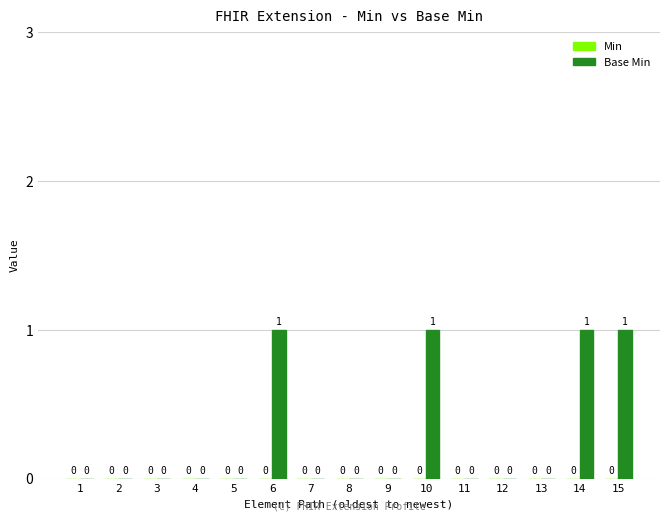

Are the bars horizontal?

No